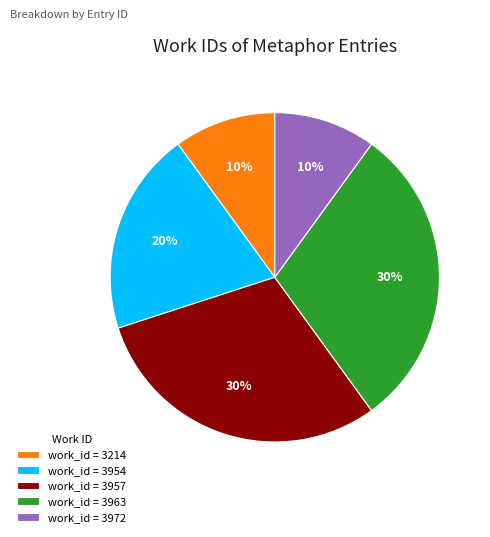

True or false: work_id = 3214 accounts for 23% of the total.

False